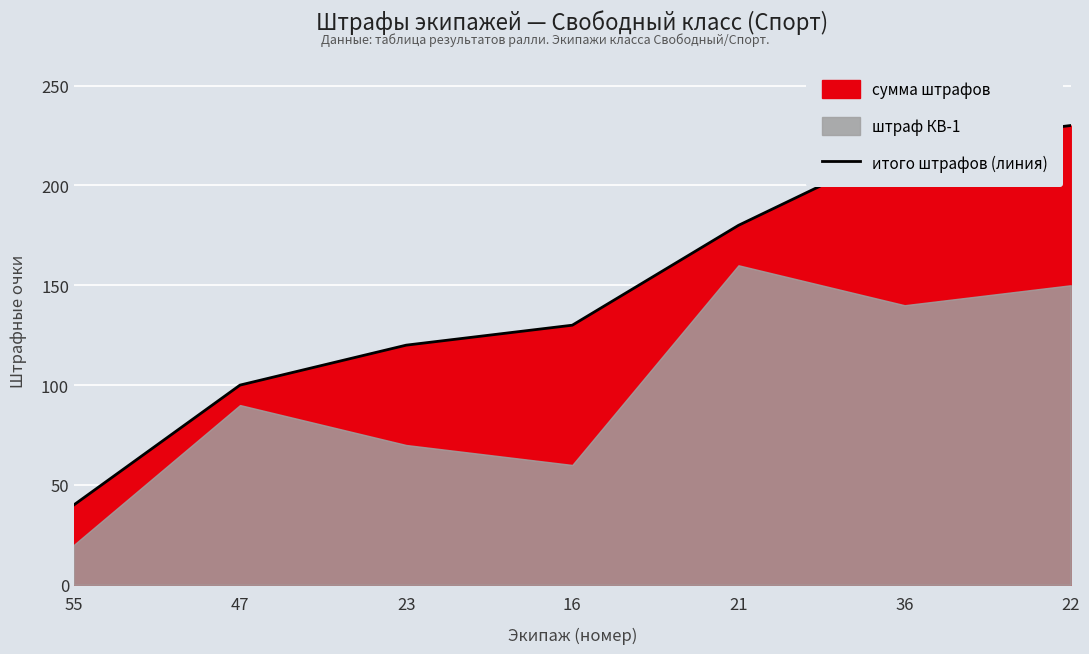

Reading right to left, extract all data points from this chart.

22=230	36=220	21=180	16=130	23=120	47=100	55=40